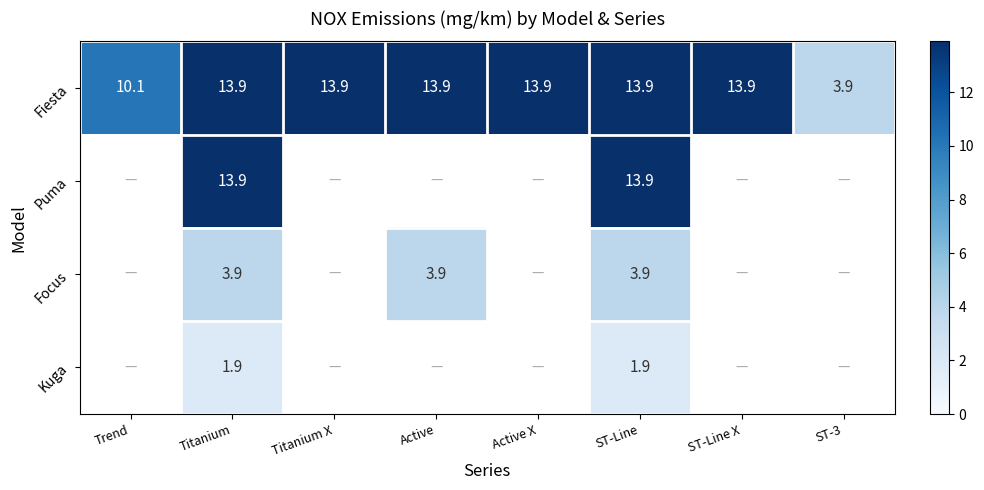

Where does the Fiesta series first go above 13?

Titanium